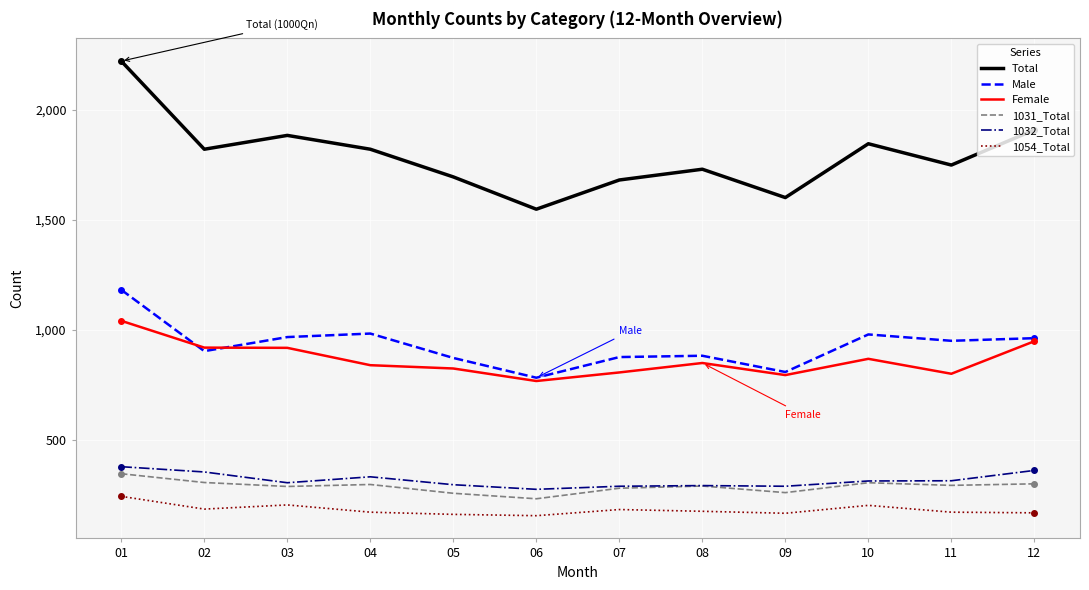

True or false: Male and 1031_Total intersect in this chart.

False